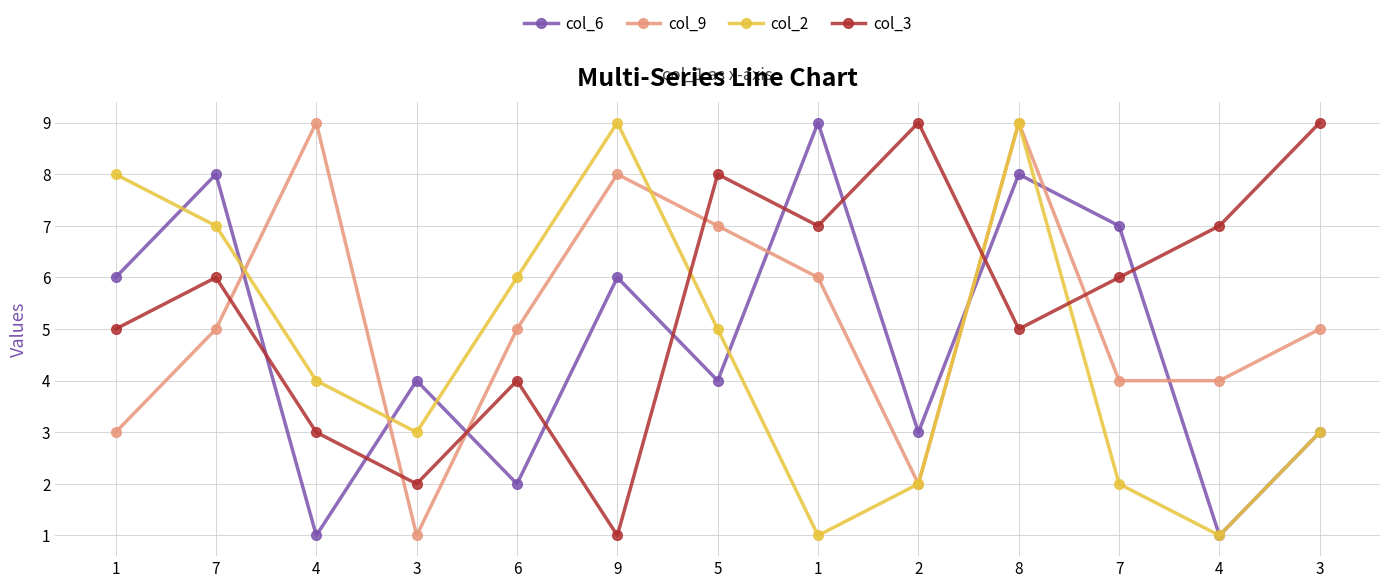

Where is the first local maximum for col_2?

9